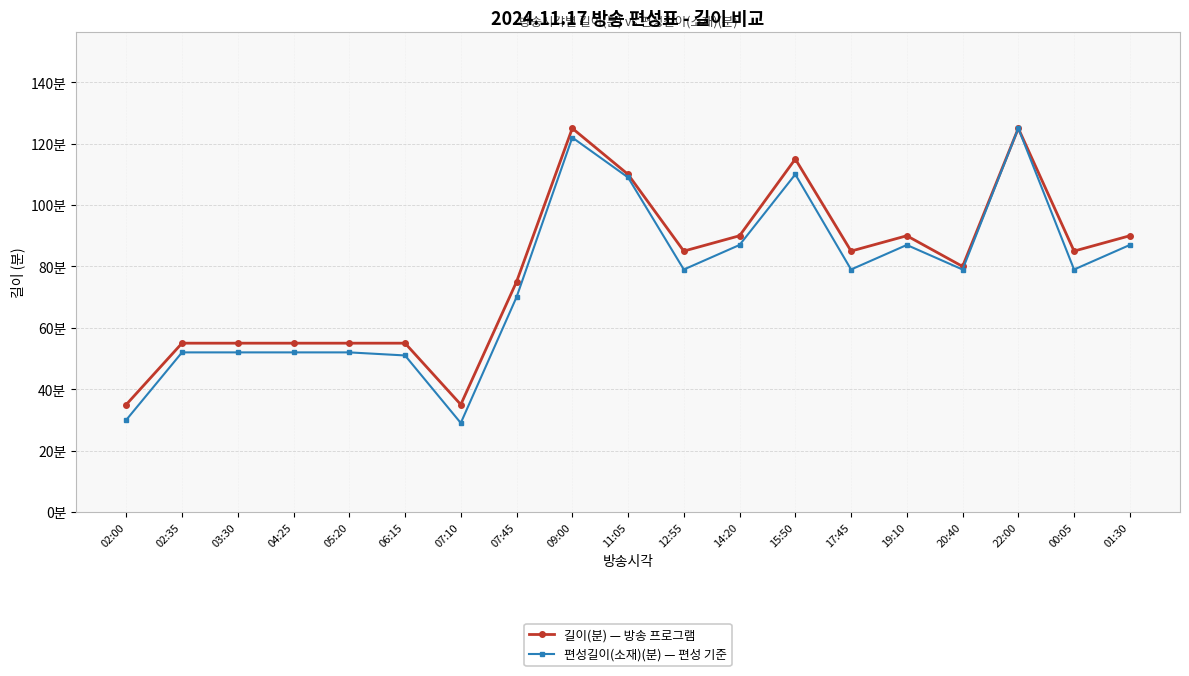

What is the label of the 17th point from the left?

22:00